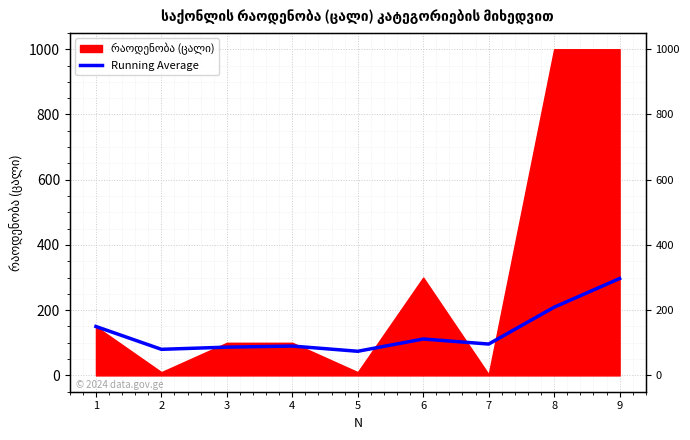

Reading left to right, what are all the values shown in this chart?

150.0	80.0	86.7	90.0	74.0	111.7	96.1	209.1	297.0